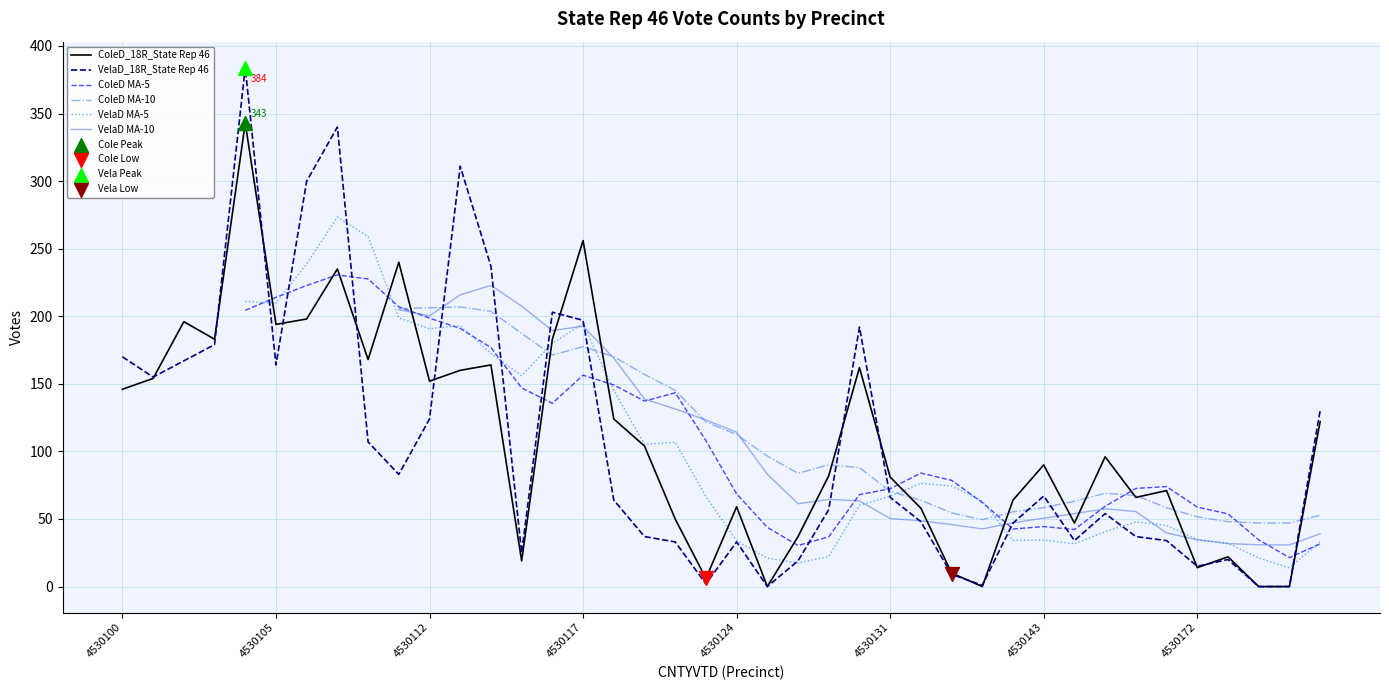

Which series reaches the minimum Y coordinate?

ColeD_18R_State Rep 46